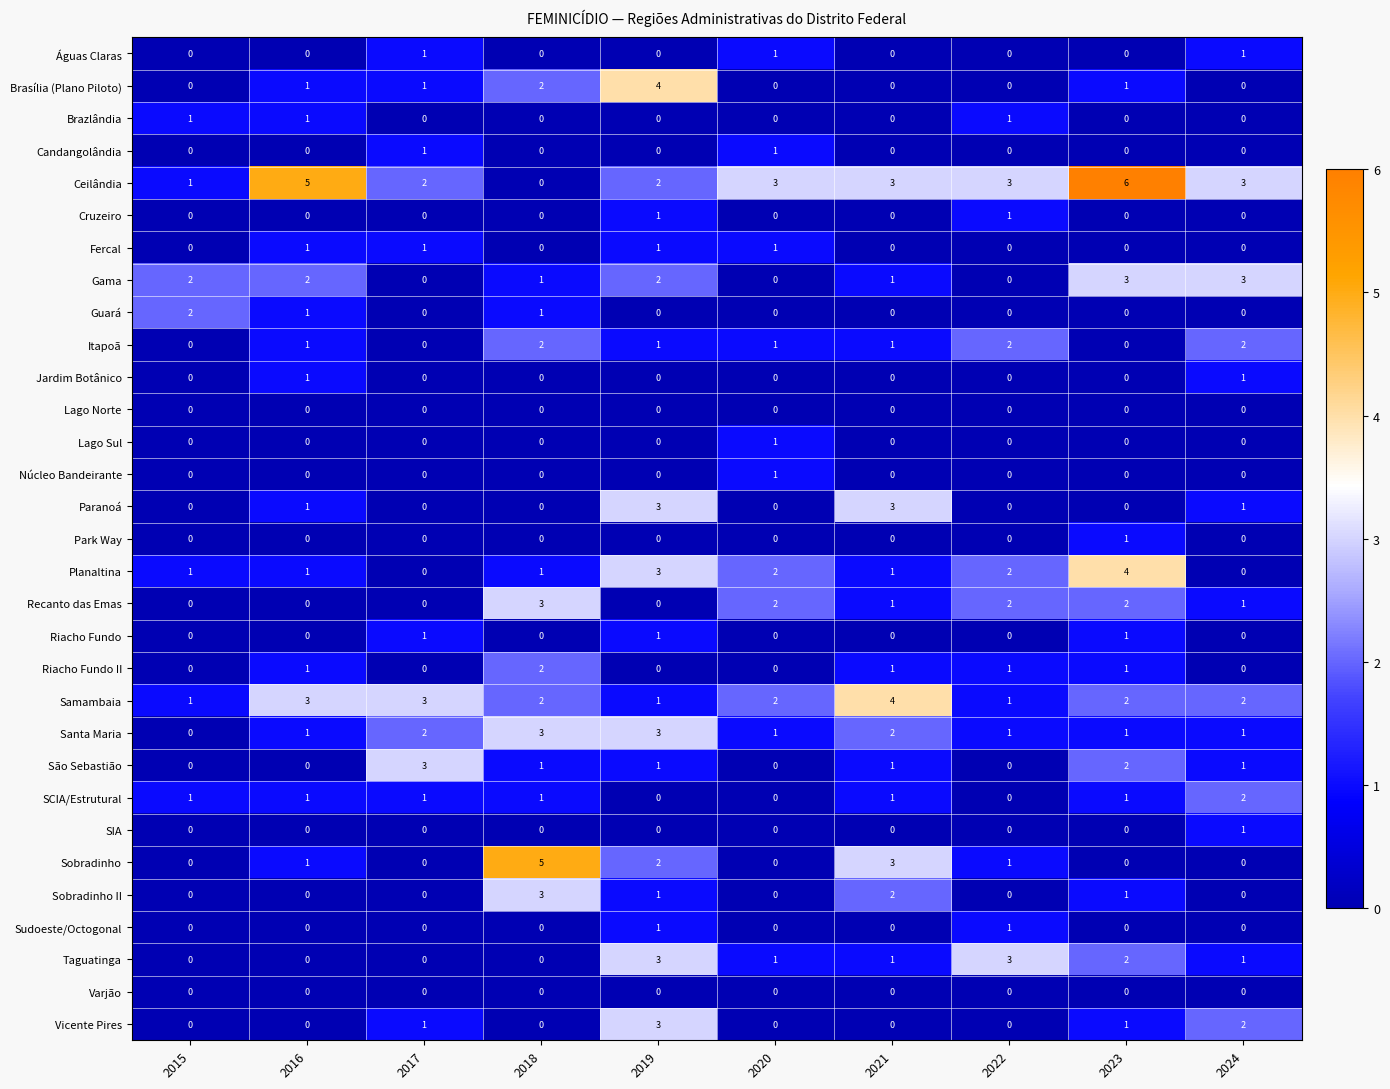

Is the value of Guará at 2015 greater than the value of Lago Sul at 2016?

Yes